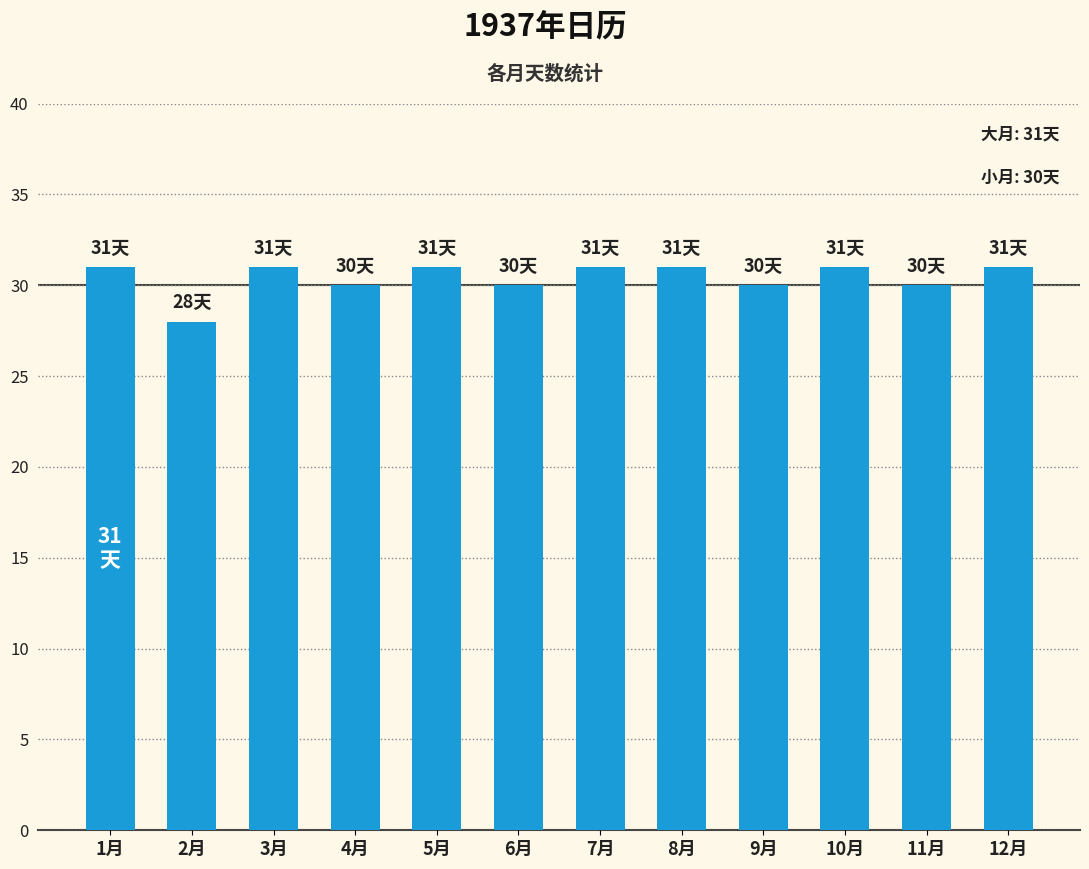

Approximately how many times larger is the value at 6月 compared to 5月?

1.0